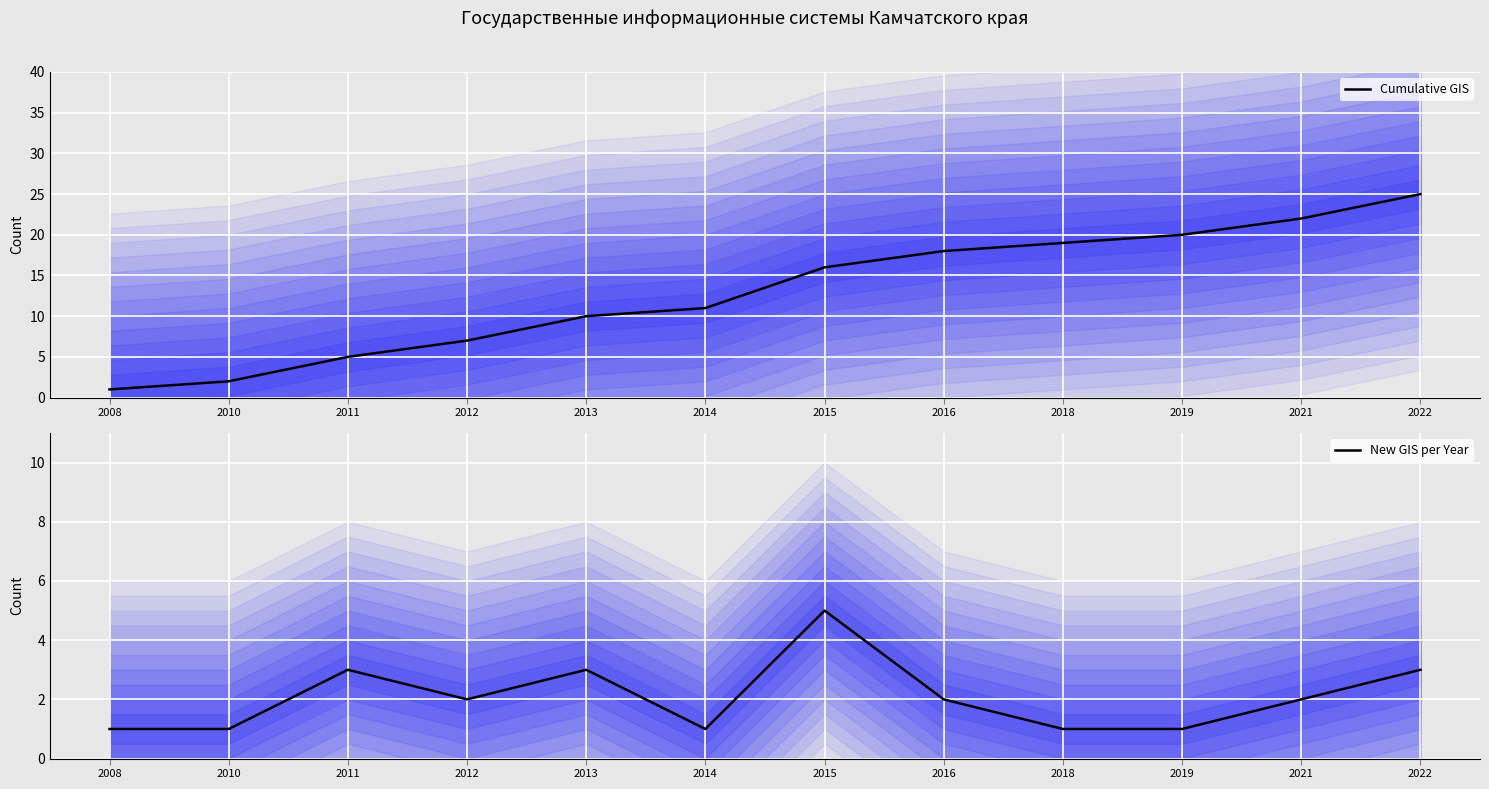

Count the New GIS per Year values in the range 1 to 3.

11